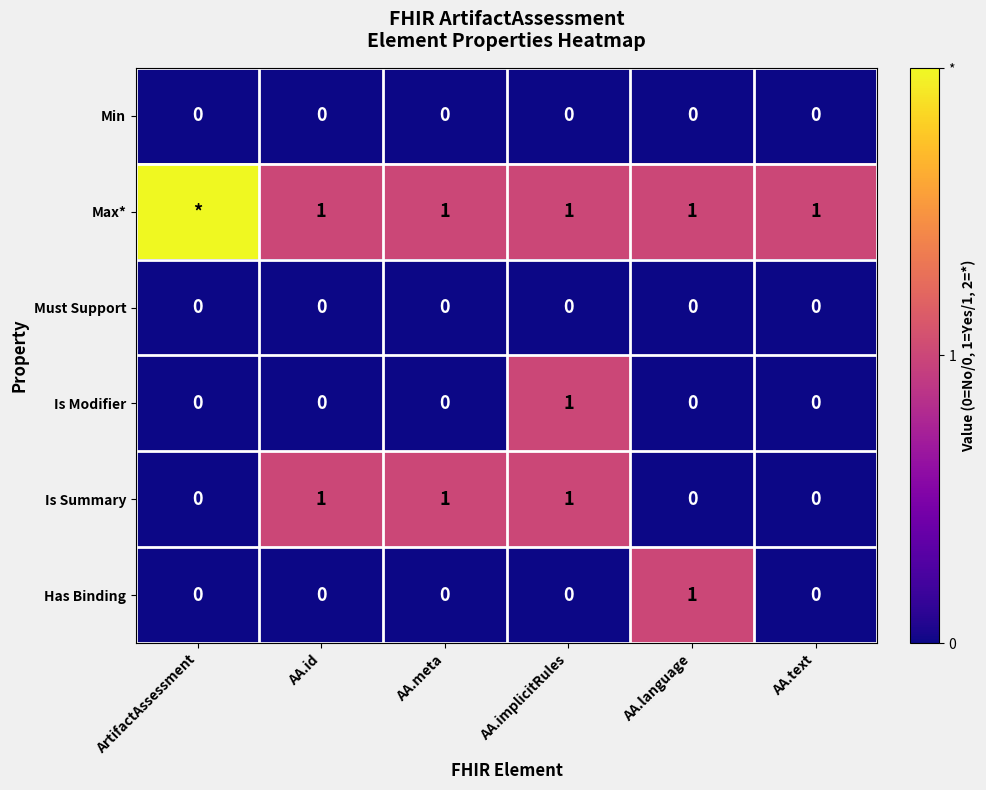

How many Has Binding values are between 0 and 1?

6